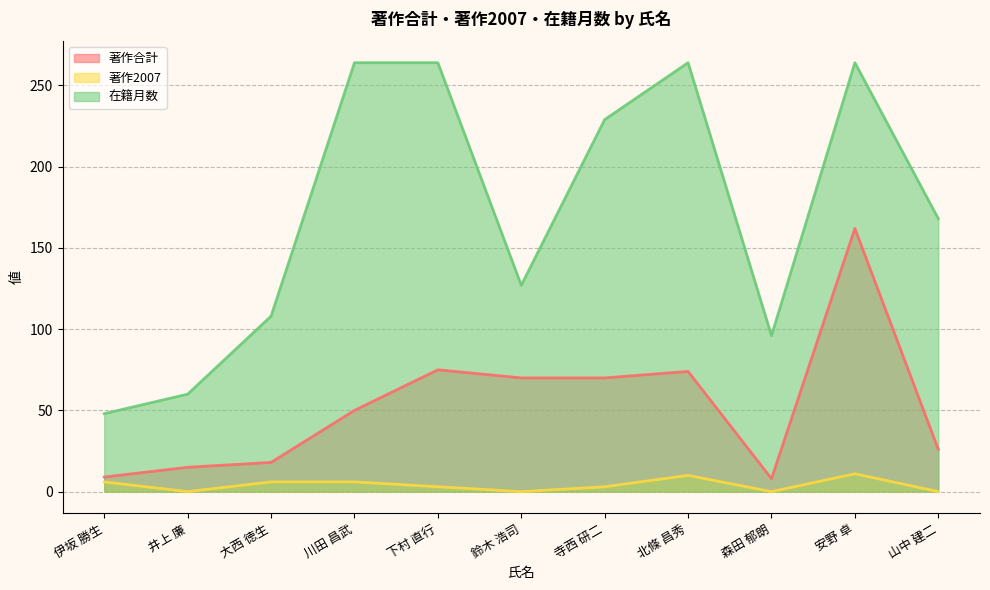

The value of 在籍月数 at 下村 直行 is 264. True or false?

True